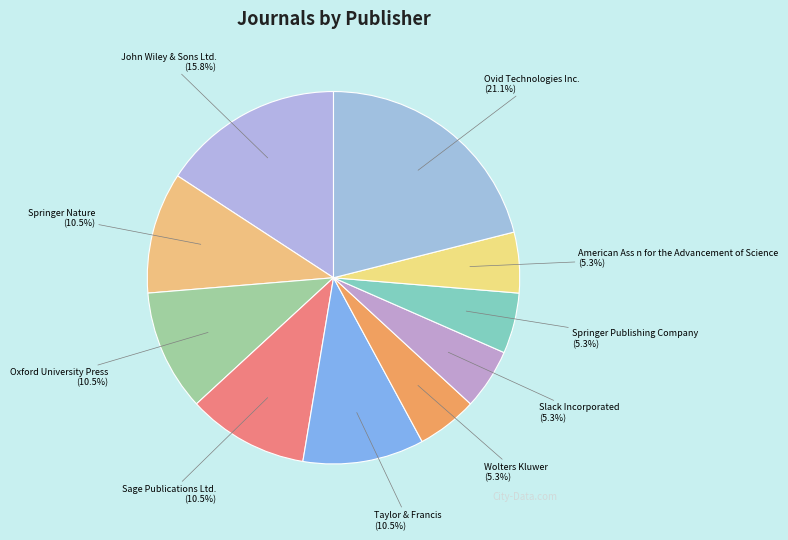

Approximately how many times larger is the value at Slack Incorporated compared to Taylor & Francis?

0.5